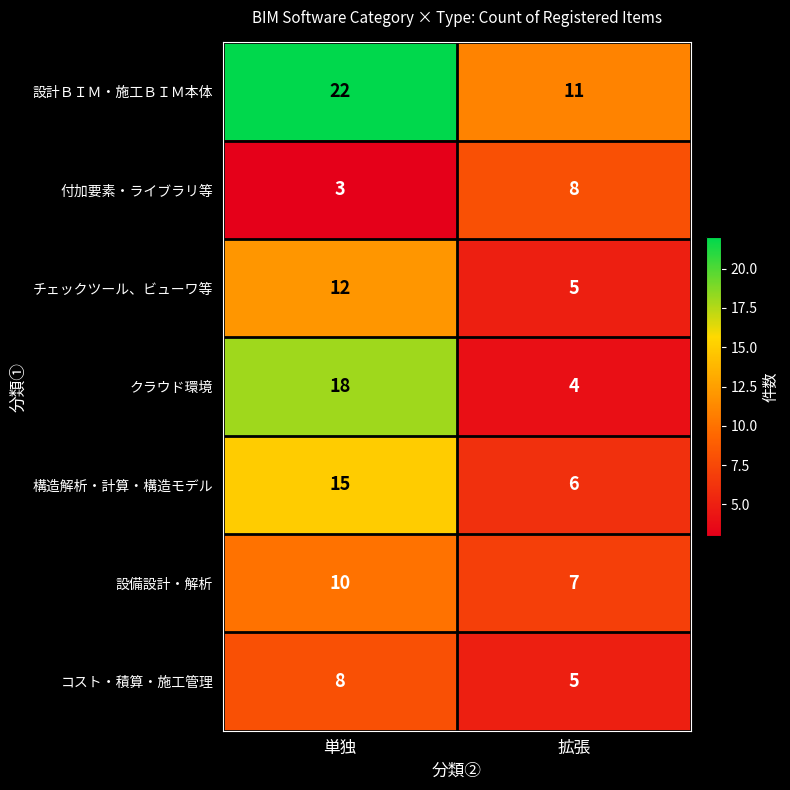

Between 単独 and 拡張, which series saw the biggest shift?

クラウド環境